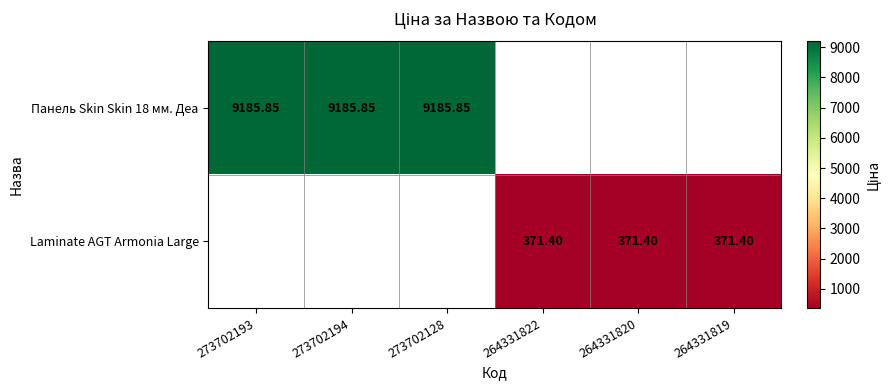

List the series in order of their overall mean, lowest first.

Панель Skin Skin 18 мм. Деа, Laminate AGT Armonia Large